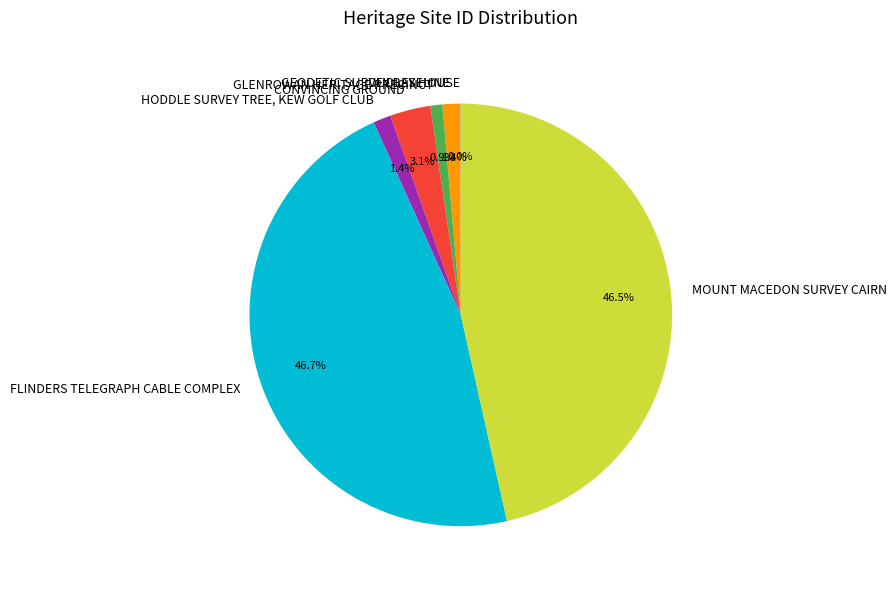

What is the total percentage of GEODETIC SURVEY BASELINE and FLINDERS TELEGRAPH CABLE COMPLEX?

48.1%